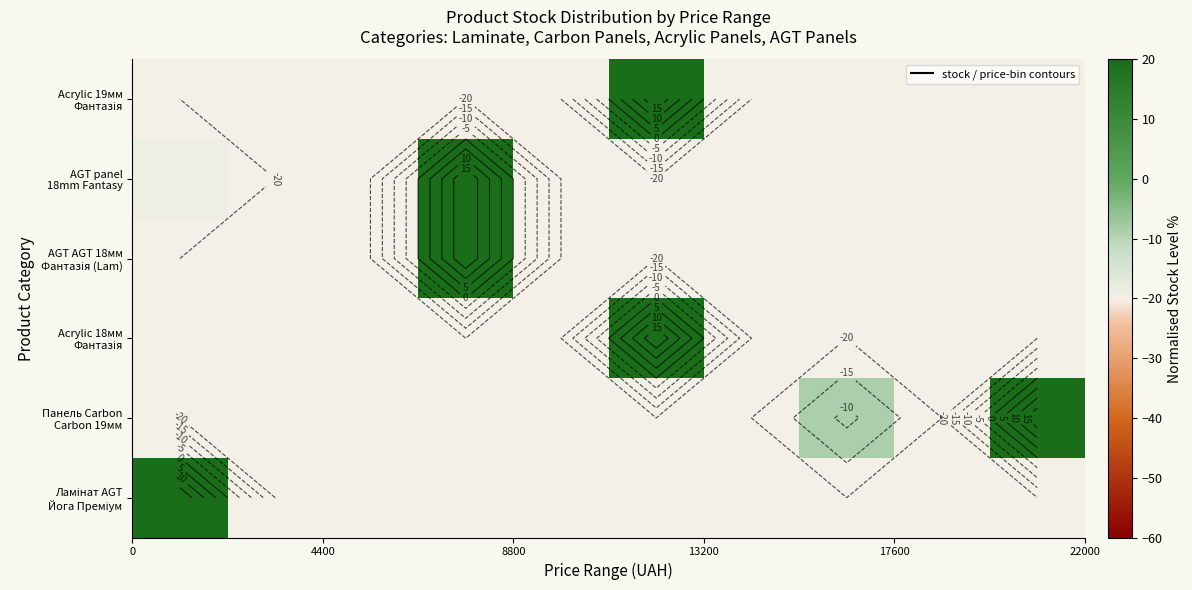

What is the maximum value shown in the chart?

20.0